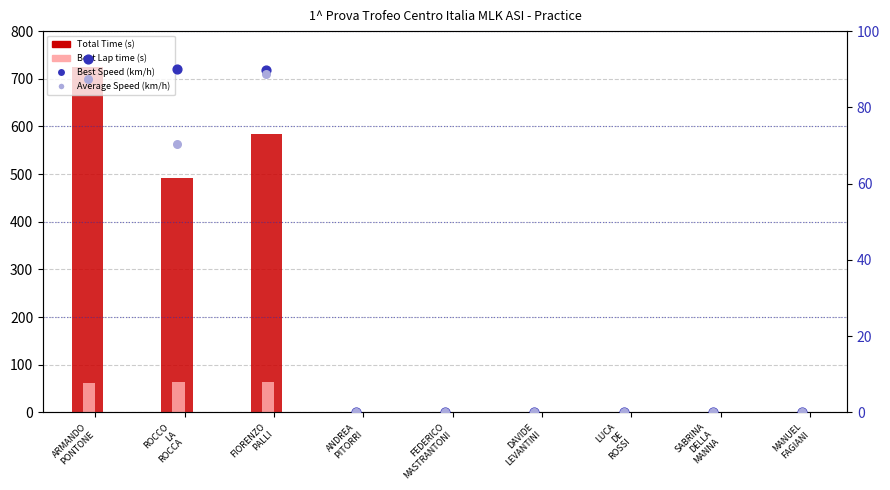

Which series contains the lowest Y value?

Total Time